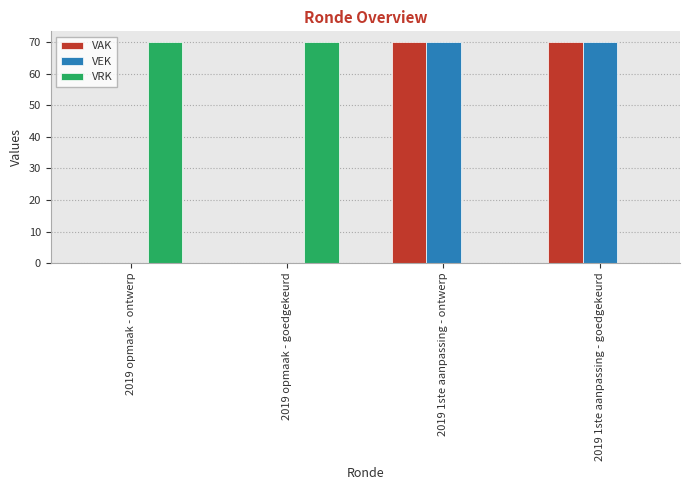

Reading left to right, what are all the values shown in this chart?

VAK: 0	0	70	70
VEK: 0	0	70	70
VRK: 70	70	0	0